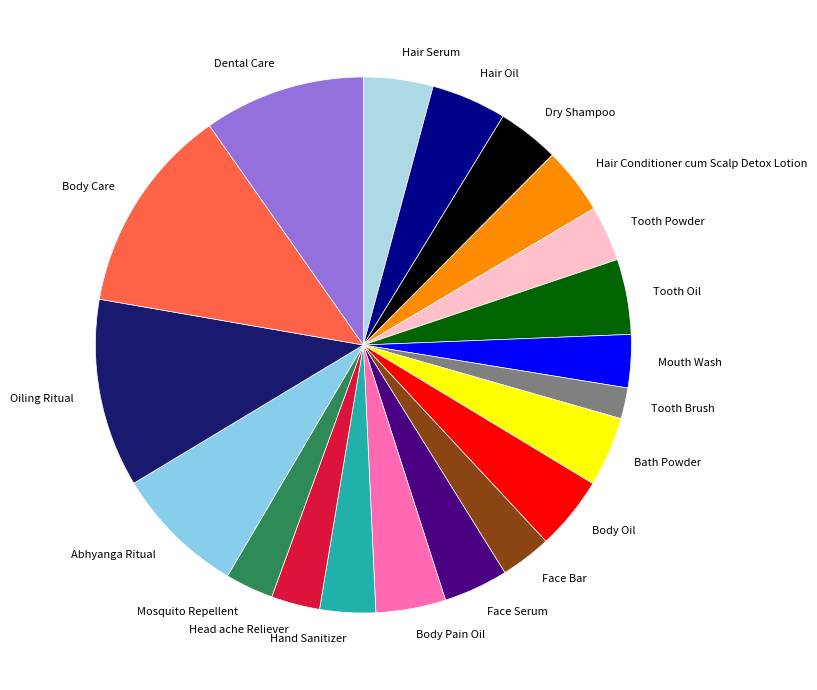

Is the sum of Bath Powder and Face Serum greater than half?

No